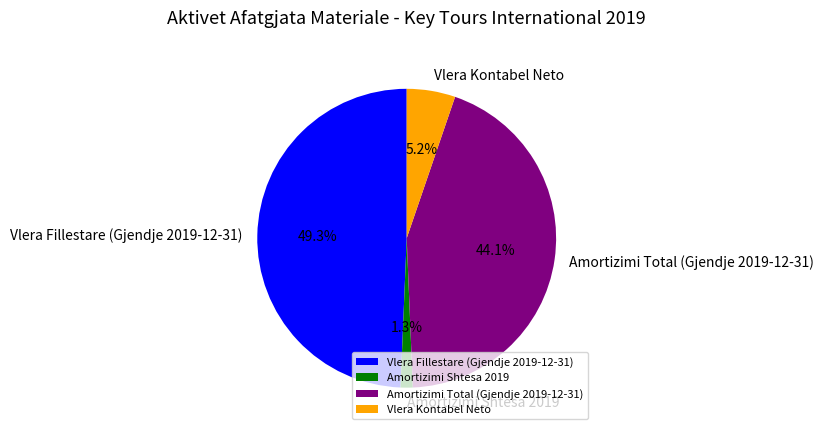

To the nearest percent, what portion does Vlera Kontabel Neto represent?

5%